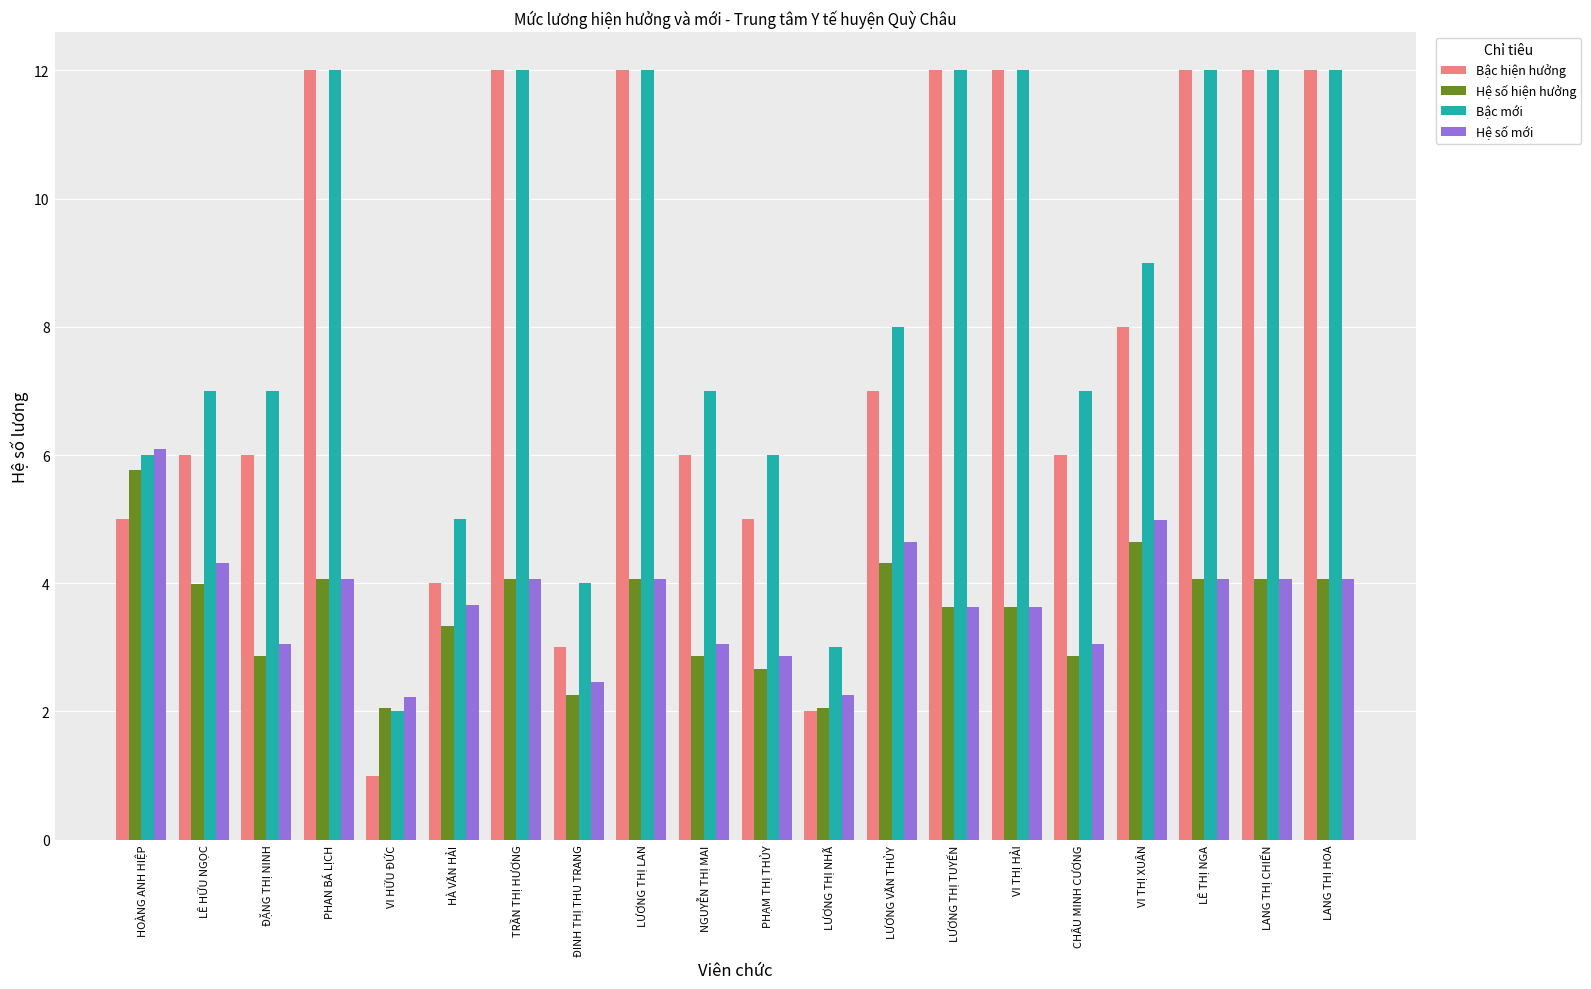

Which series has the largest total across all categories?

Bậc mới